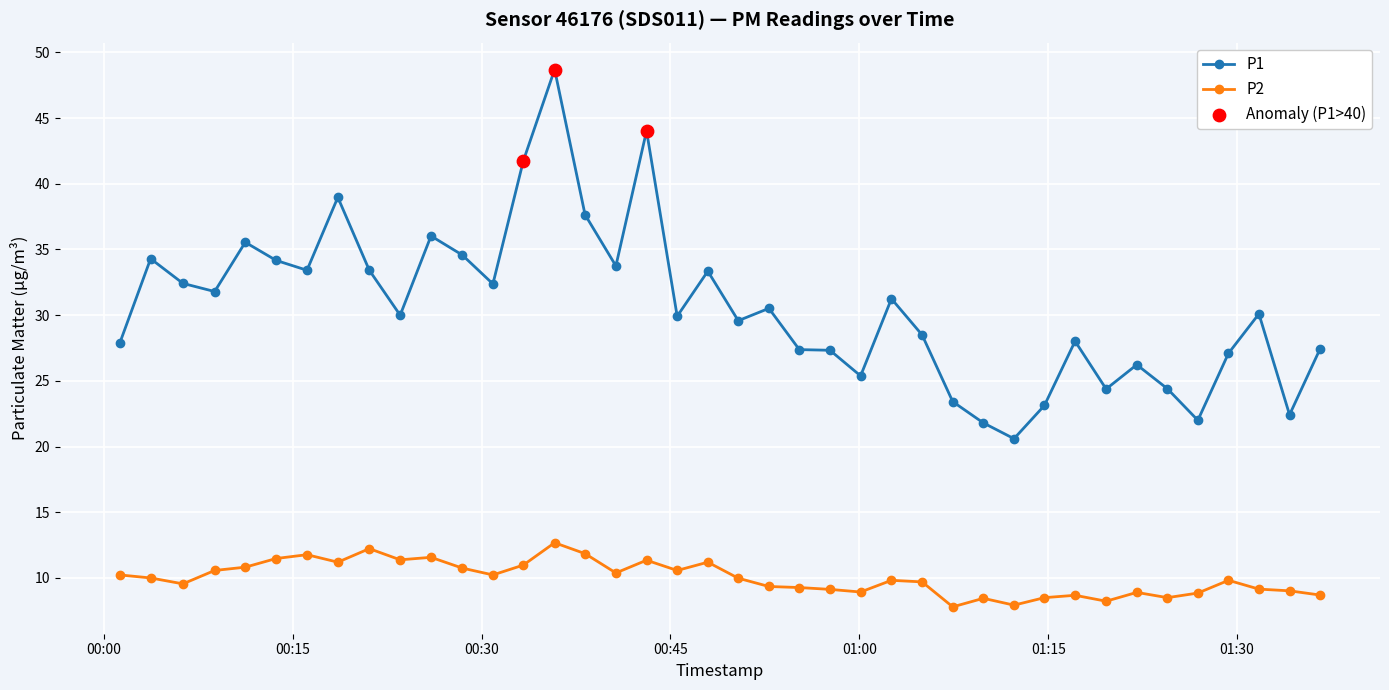

Which series has the widest spread of values?

P1